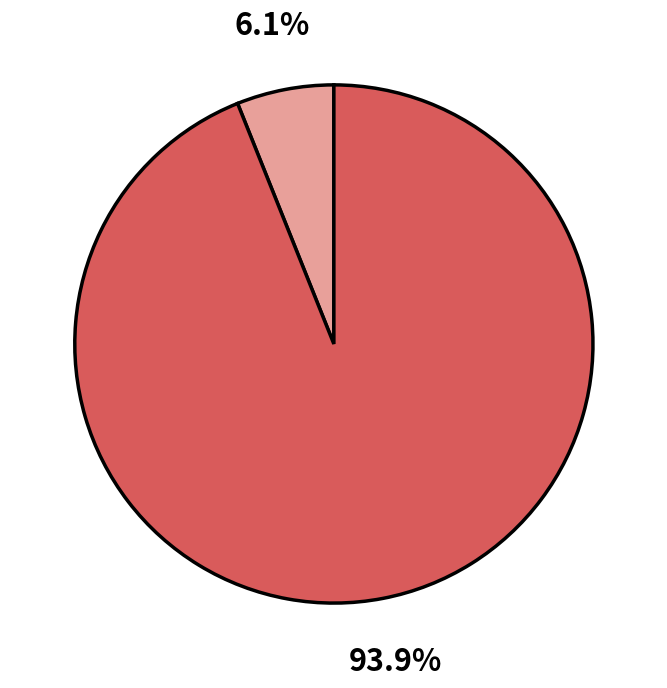

Is there a majority slice in this chart?

Yes